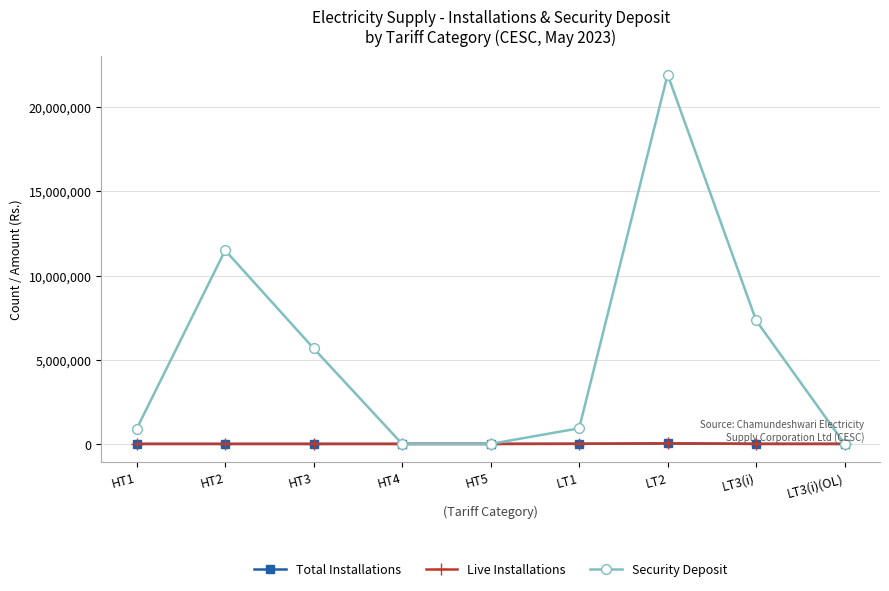

At which category does Security Deposit reach its first local peak?

HT2